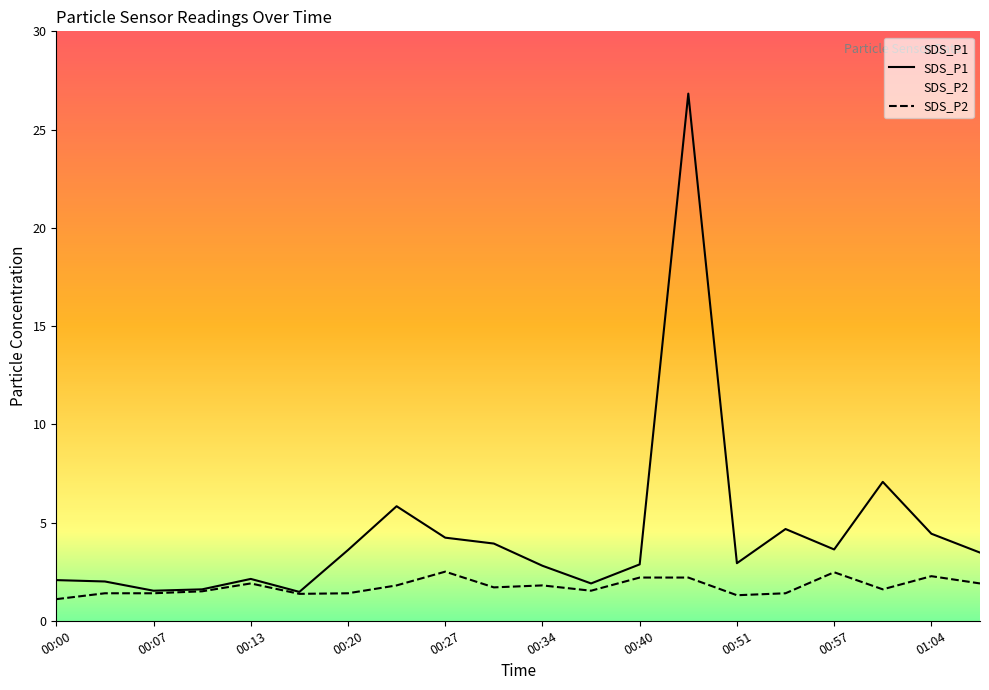

At 00:27, list the series in order from largest to smallest.

SDS_P1, SDS_P2